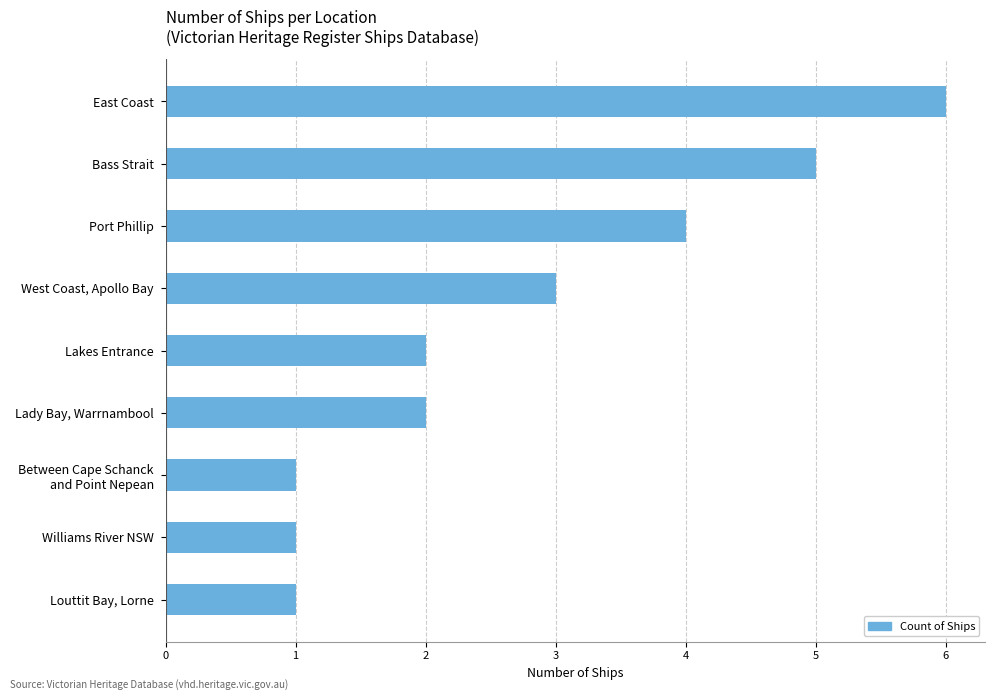

Is it true that the value at Lady Bay, Warrnambool is 0?

False